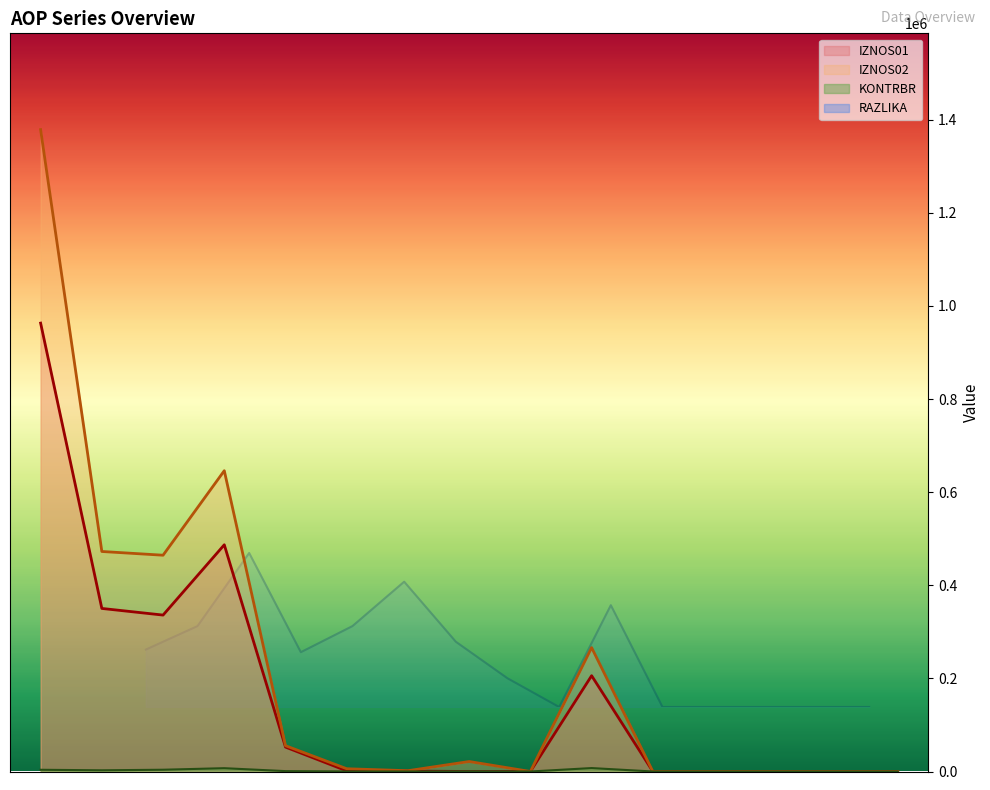

Where is the first local minimum for KONTRBR?

2